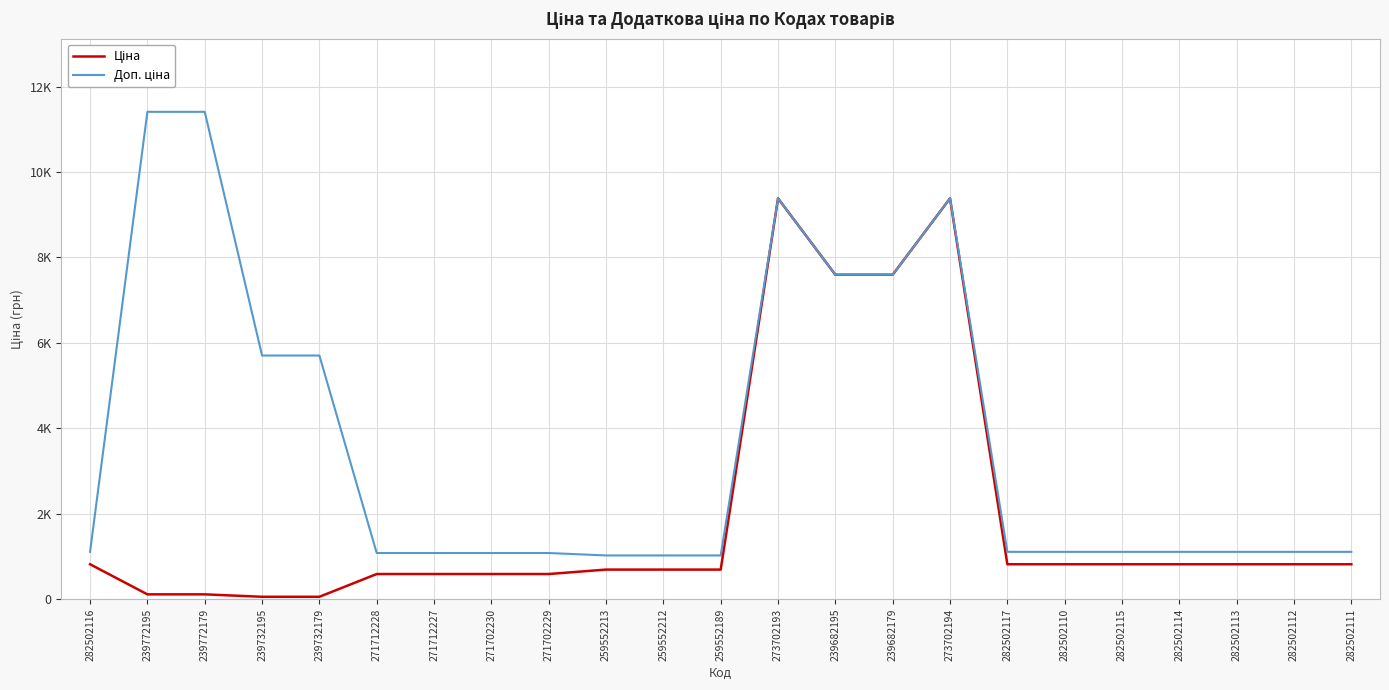

True or false: Доп. ціна and Ціна cross at least once.

False